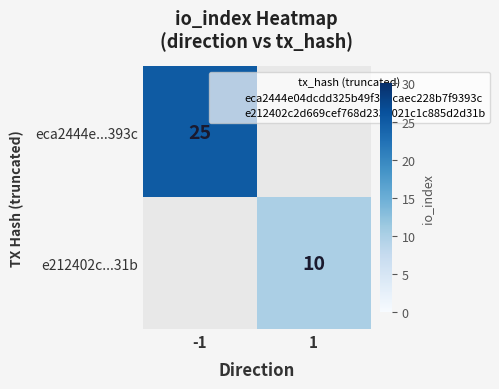

What is the greatest value displayed?

25.0